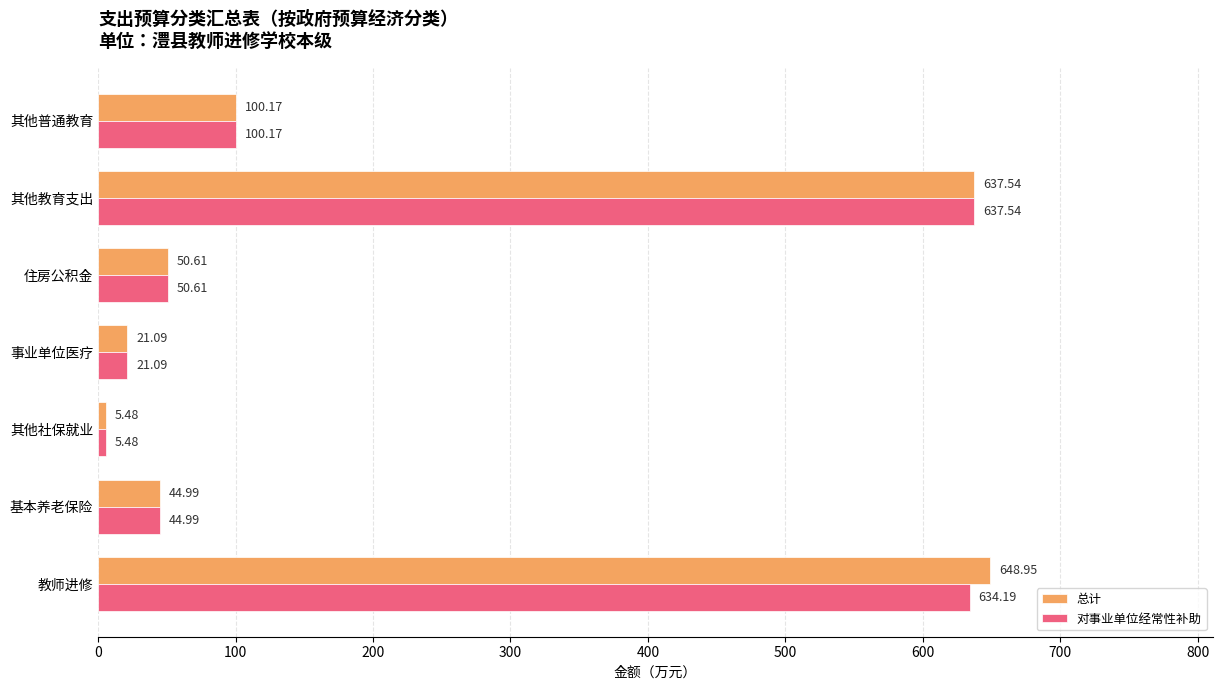

What is the difference between the maximum and second lowest values in the 总计 series?

627.9